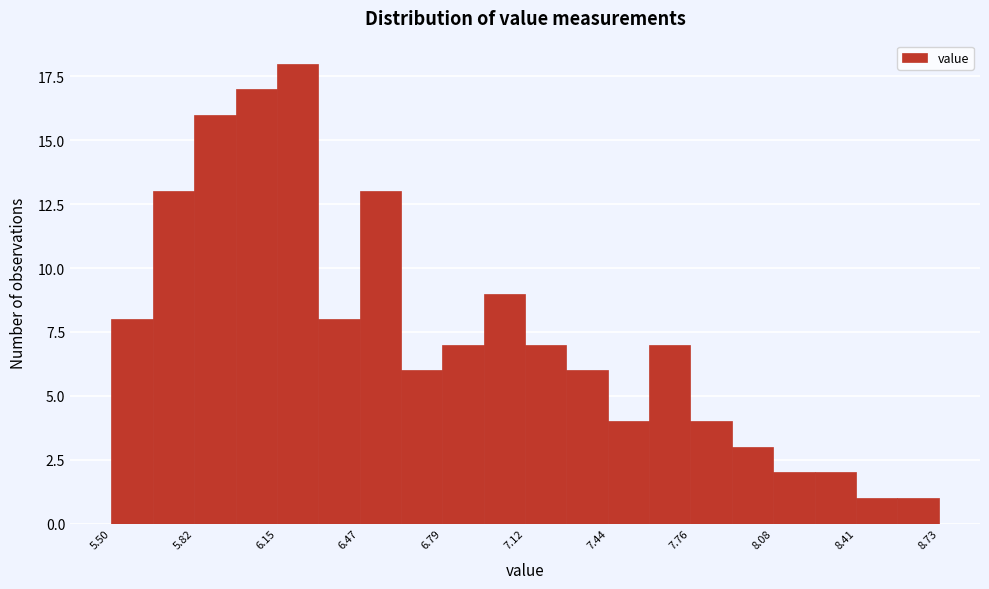

Around what value on the x-axis is the tallest bar? Give the approximate position of its centre, as read against the axis.

6.25